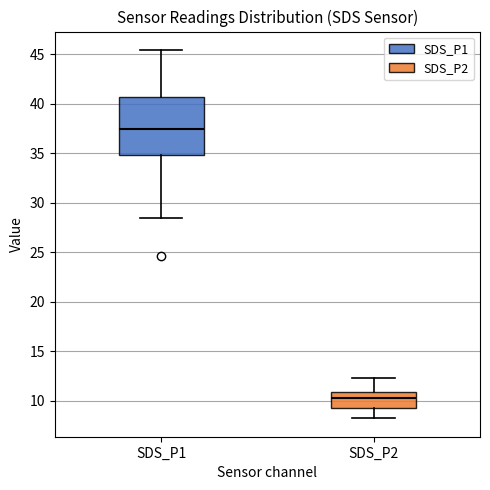

Which box is the tallest, from its lower edge to its upper edge?

SDS_P1